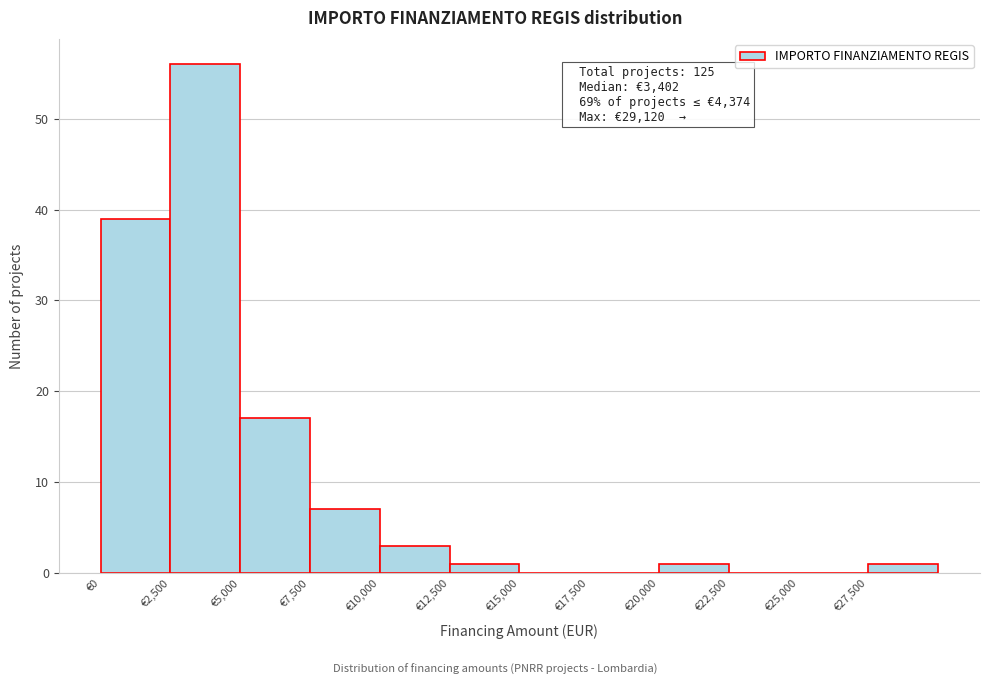

Which range on the x-axis has the tallest bar?

2500 to 5000